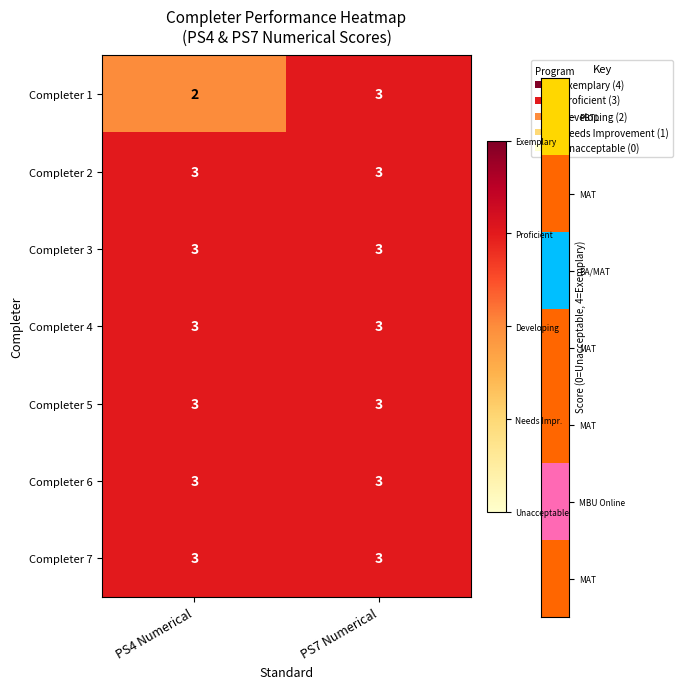

Reading left to right, transcribe all the data shown in this chart.

Completer 1: 2	3
Completer 2: 3	3
Completer 3: 3	3
Completer 4: 3	3
Completer 5: 3	3
Completer 6: 3	3
Completer 7: 3	3